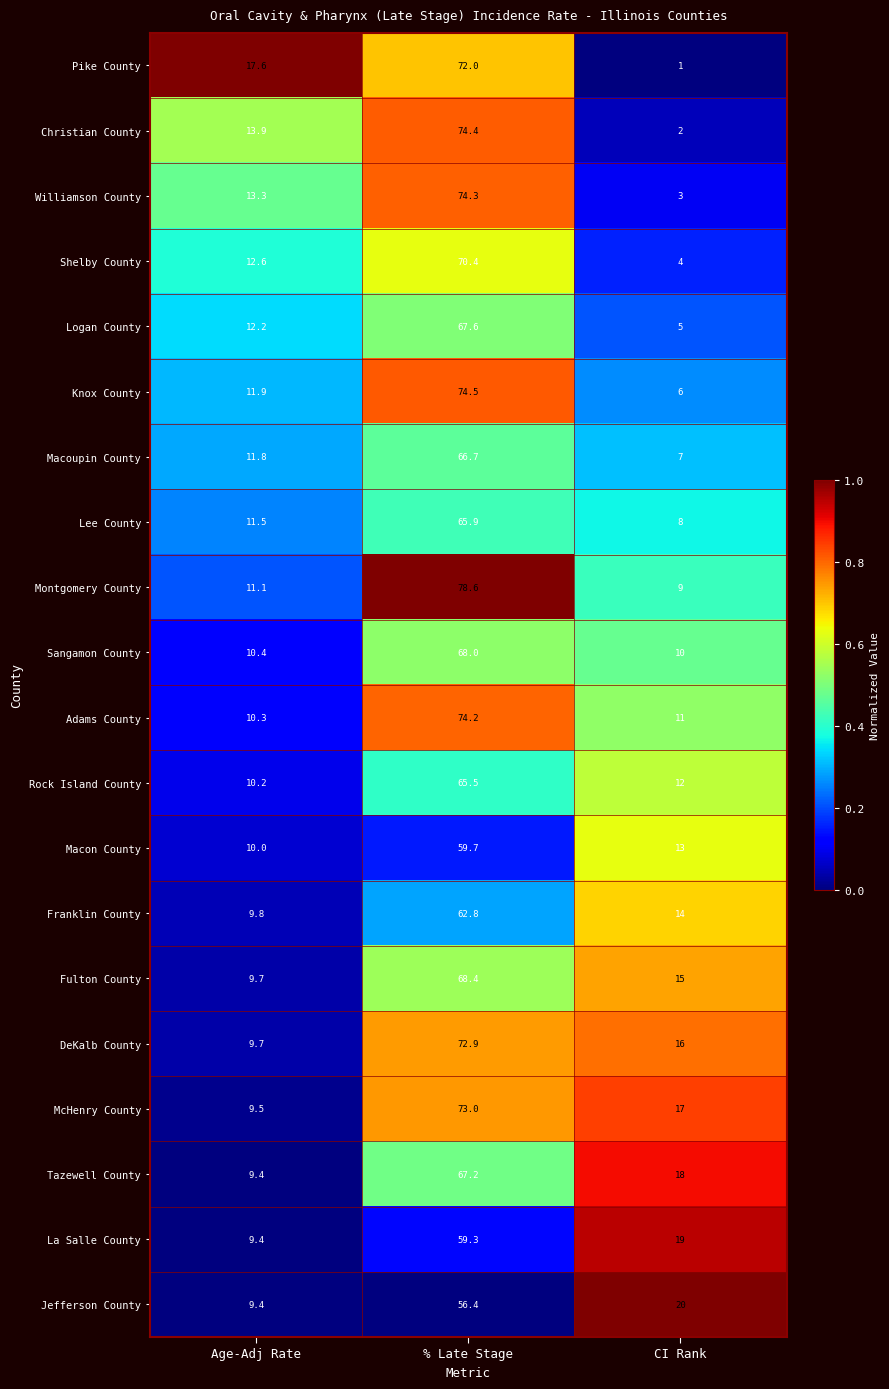

What is the spread (max minus min) of values at Age-Adj Rate?

8.2